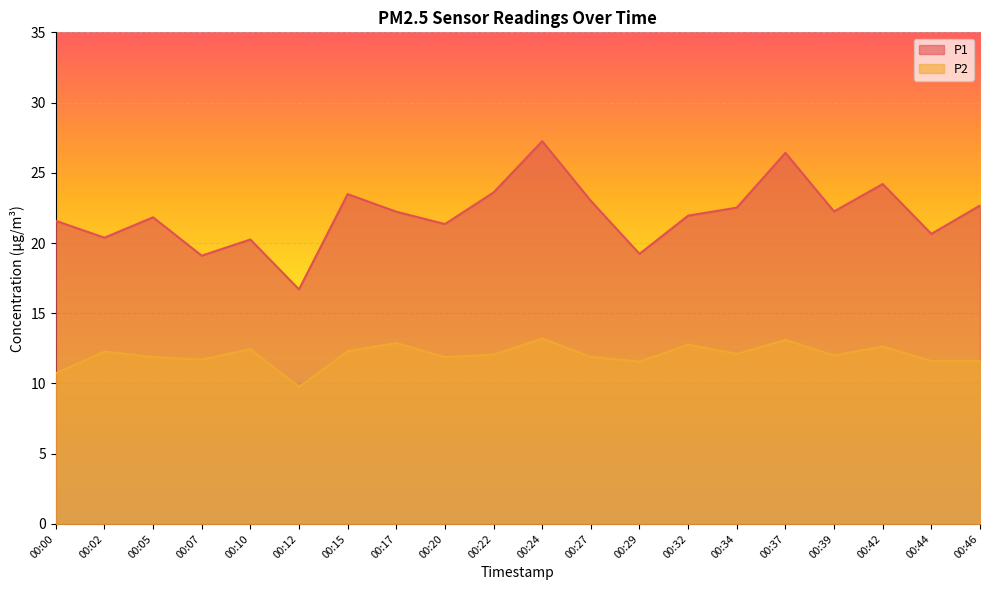

What is the difference between the P2 values at 00:05 and 00:15?

0.4